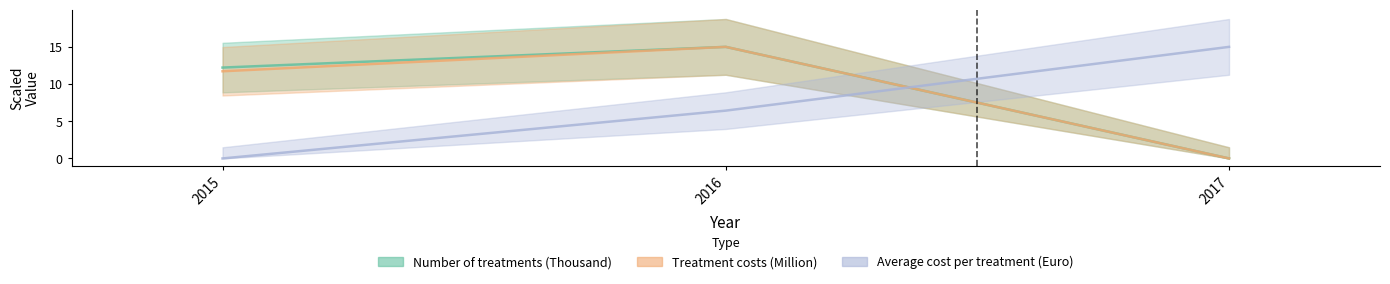

How many Average cost per treatment (Euro) values are between 0 and 15?

3